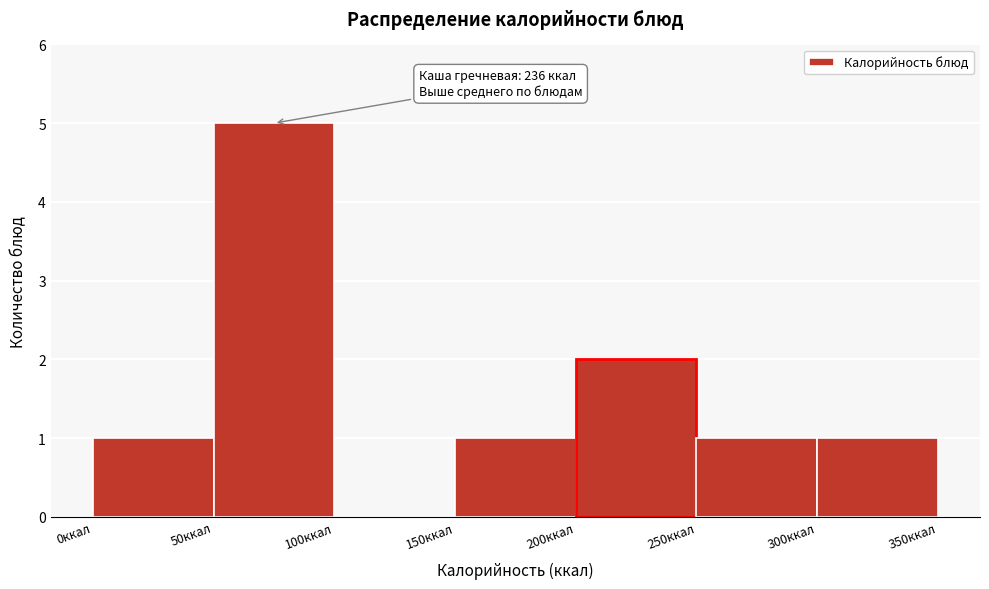

Which range on the x-axis has the tallest bar?

50 to 100